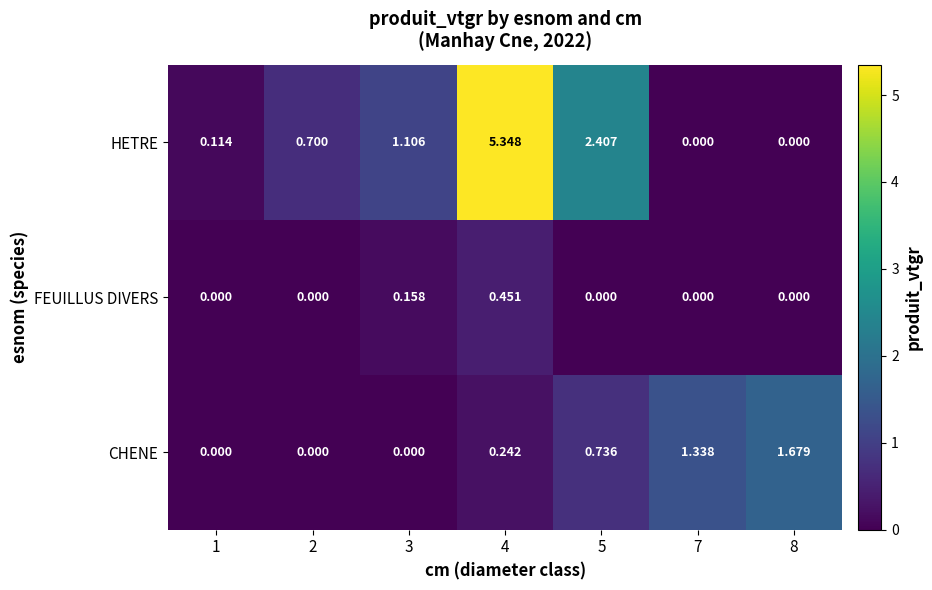

Rank the series by their average value, from lowest to highest.

FEUILLUS DIVERS, CHENE, HETRE